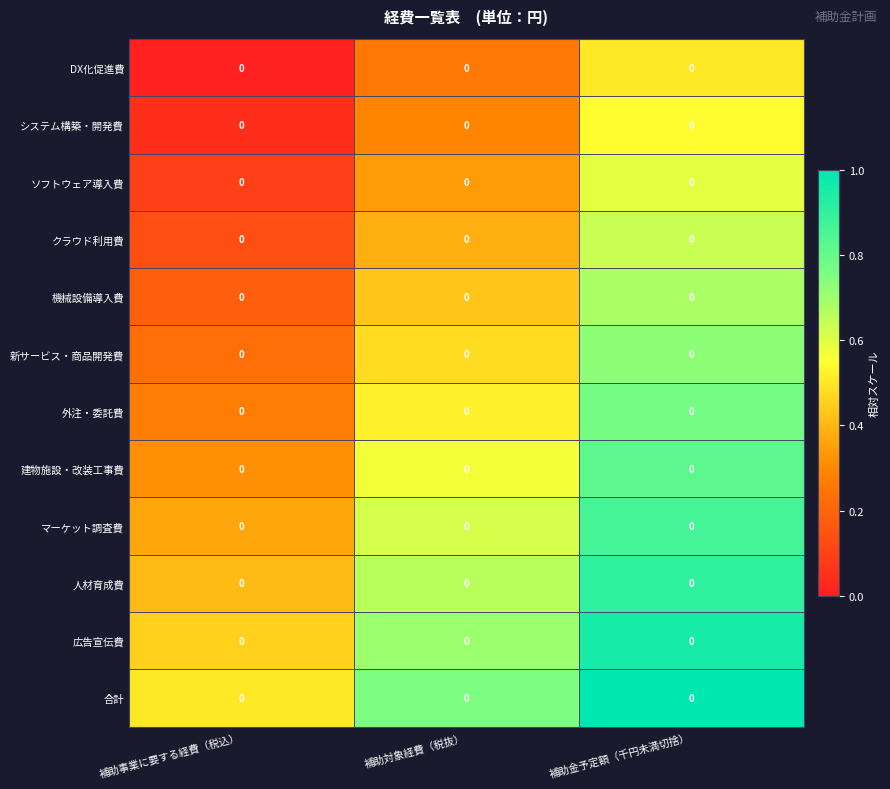

Between 補助対象経費（税抜） and 補助事業に要する経費（税込）, which is larger?

補助対象経費（税抜）